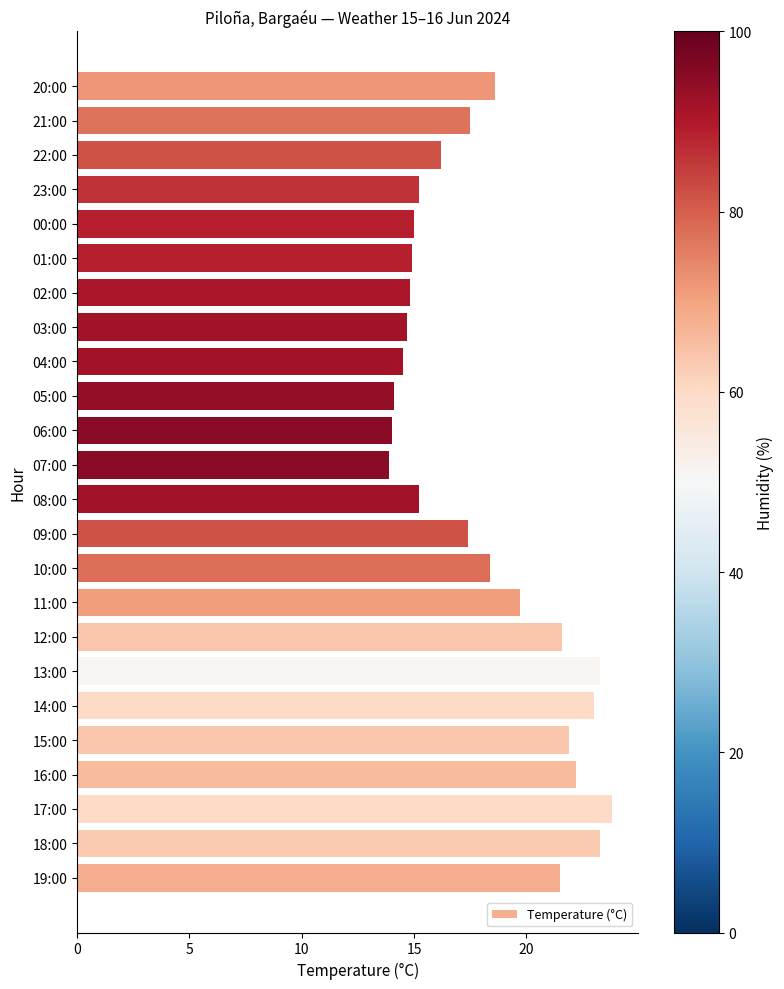

Is it true that the value at 19:00 is 21.5?

True